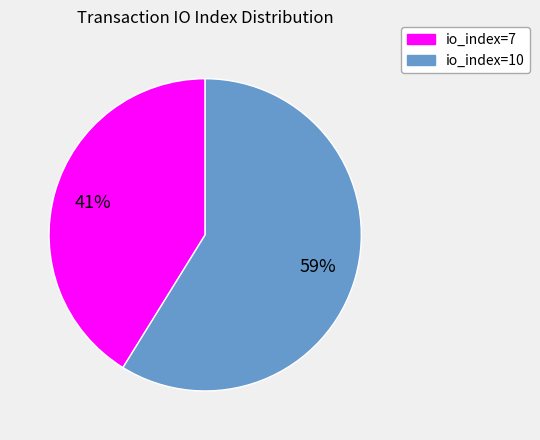

Which category has the biggest portion of the pie?

io_index=10